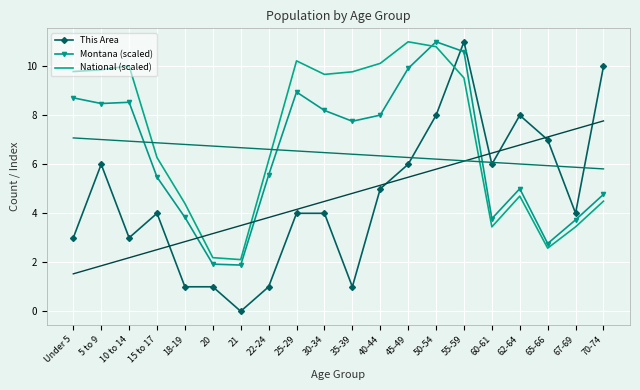

What position from the left is 21?

7